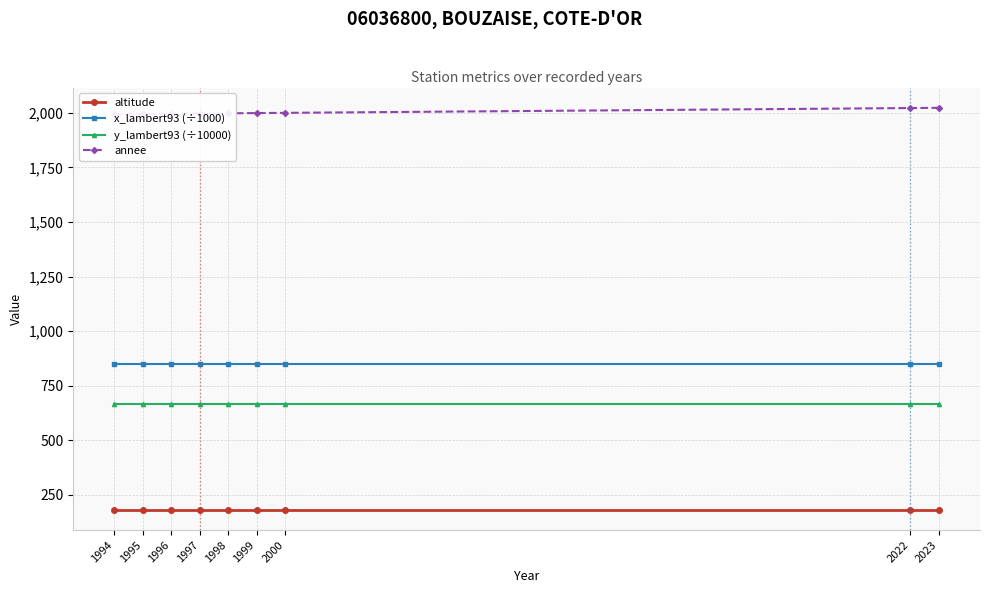

What is the highest value of the x_lambert93 (÷1000) series?

850.6